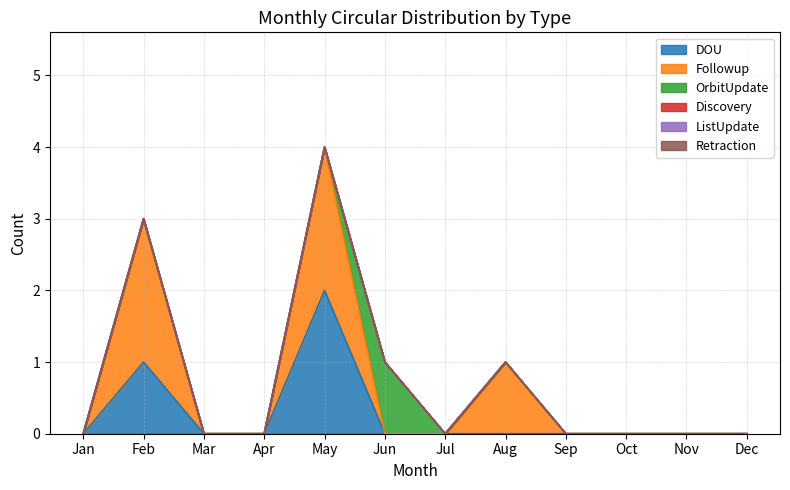

Which series has the largest total across all categories?

Followup